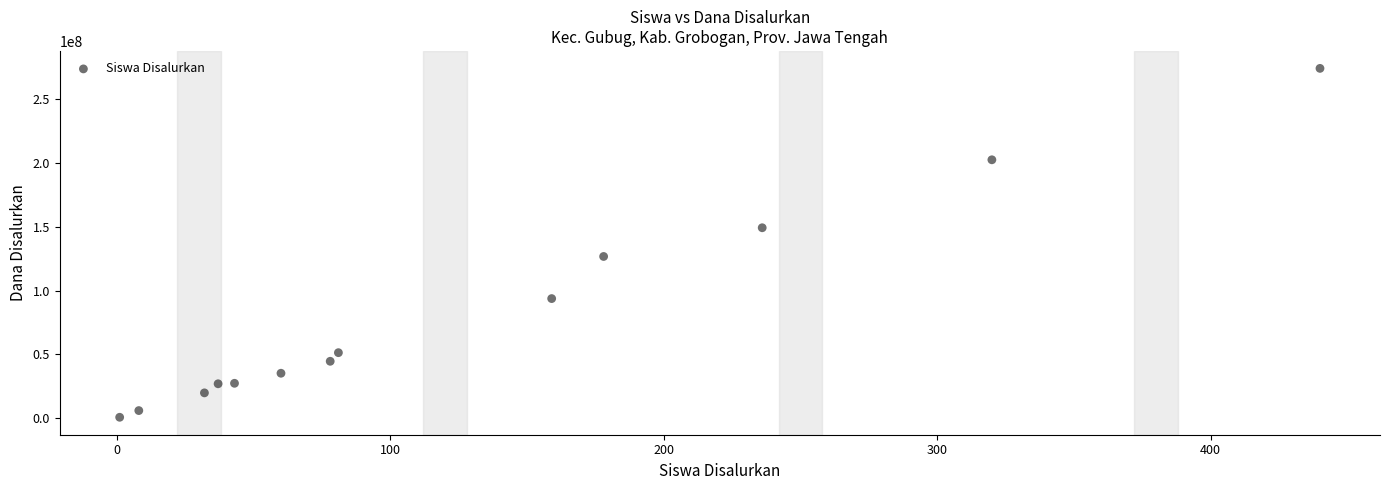

What is the range of Y values (max minus min)?

273375000